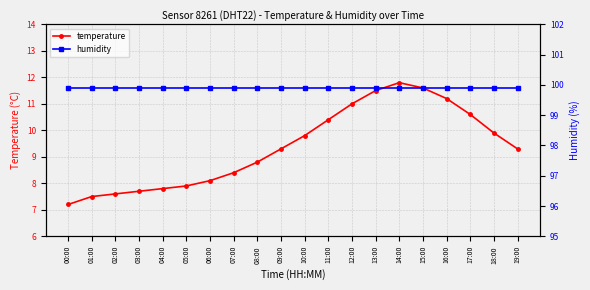

Reading left to right, list all the values displayed in this chart.

temperature: 00:00=7.2	01:00=7.5	02:00=7.6	03:00=7.7	04:00=7.8	05:00=7.9	06:00=8.1	07:00=8.4	08:00=8.8	09:00=9.3	10:00=9.8	11:00=10.4	12:00=11.0	13:00=11.5	14:00=11.8	15:00=11.6	16:00=11.2	17:00=10.6	18:00=9.9	19:00=9.3
humidity: 00:00=99.9	01:00=99.9	02:00=99.9	03:00=99.9	04:00=99.9	05:00=99.9	06:00=99.9	07:00=99.9	08:00=99.9	09:00=99.9	10:00=99.9	11:00=99.9	12:00=99.9	13:00=99.9	14:00=99.9	15:00=99.9	16:00=99.9	17:00=99.9	18:00=99.9	19:00=99.9